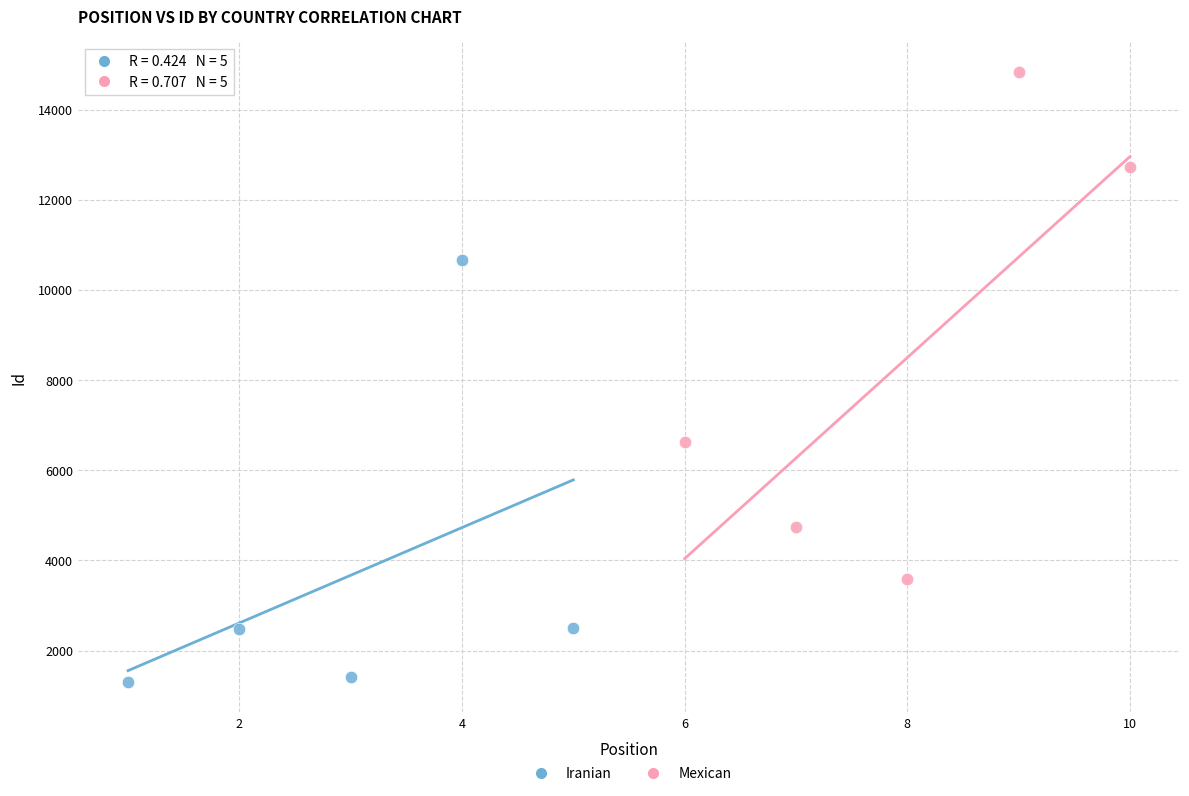

Which series has the largest Y range (max minus min)?

Mexican